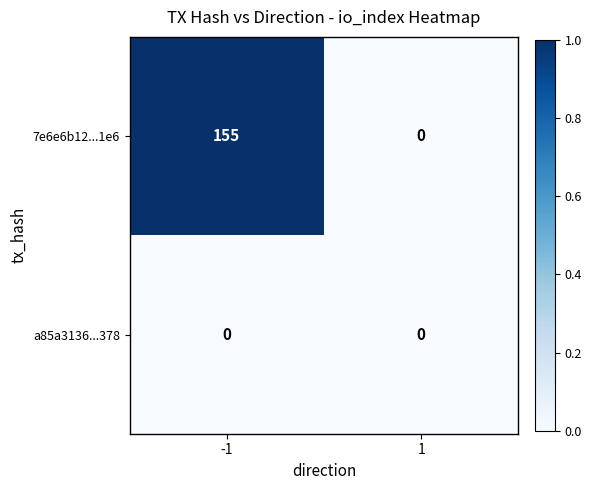

Which series has the largest range (max minus min)?

7e6e6b12...1e6